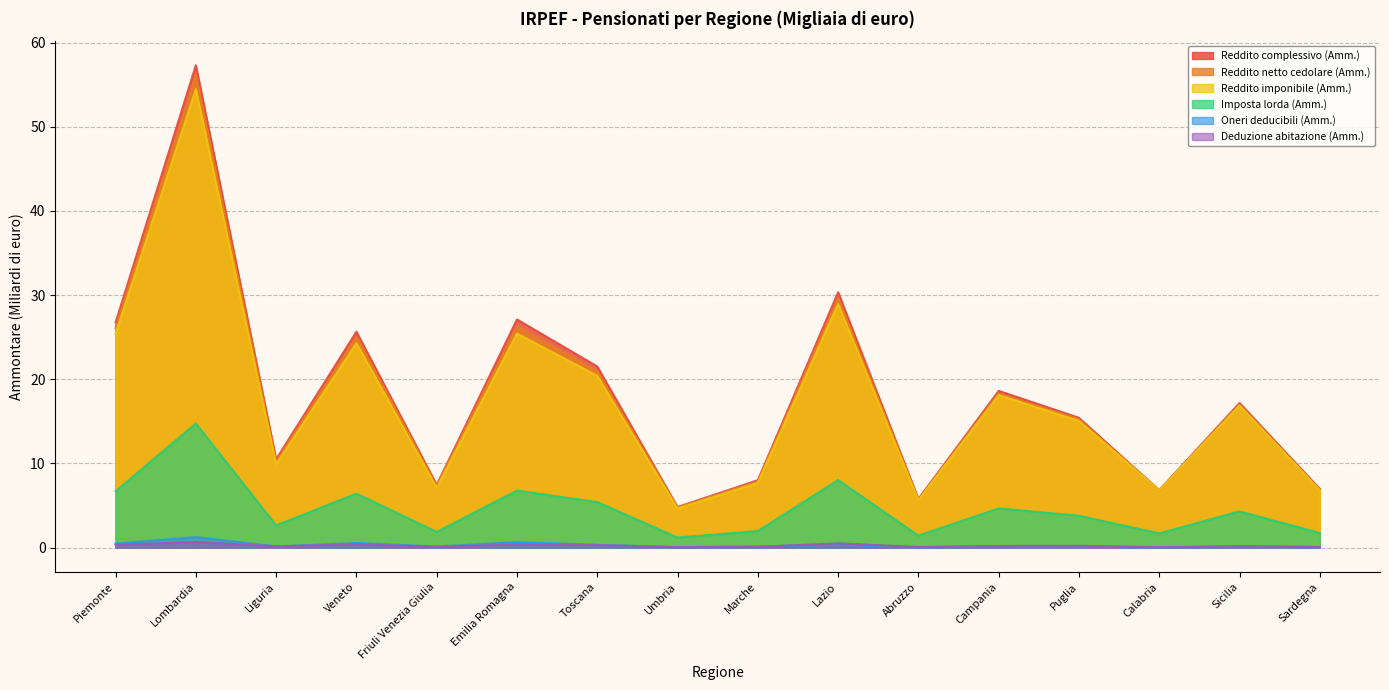

At which category is the sum across all series the highest?

Lombardia